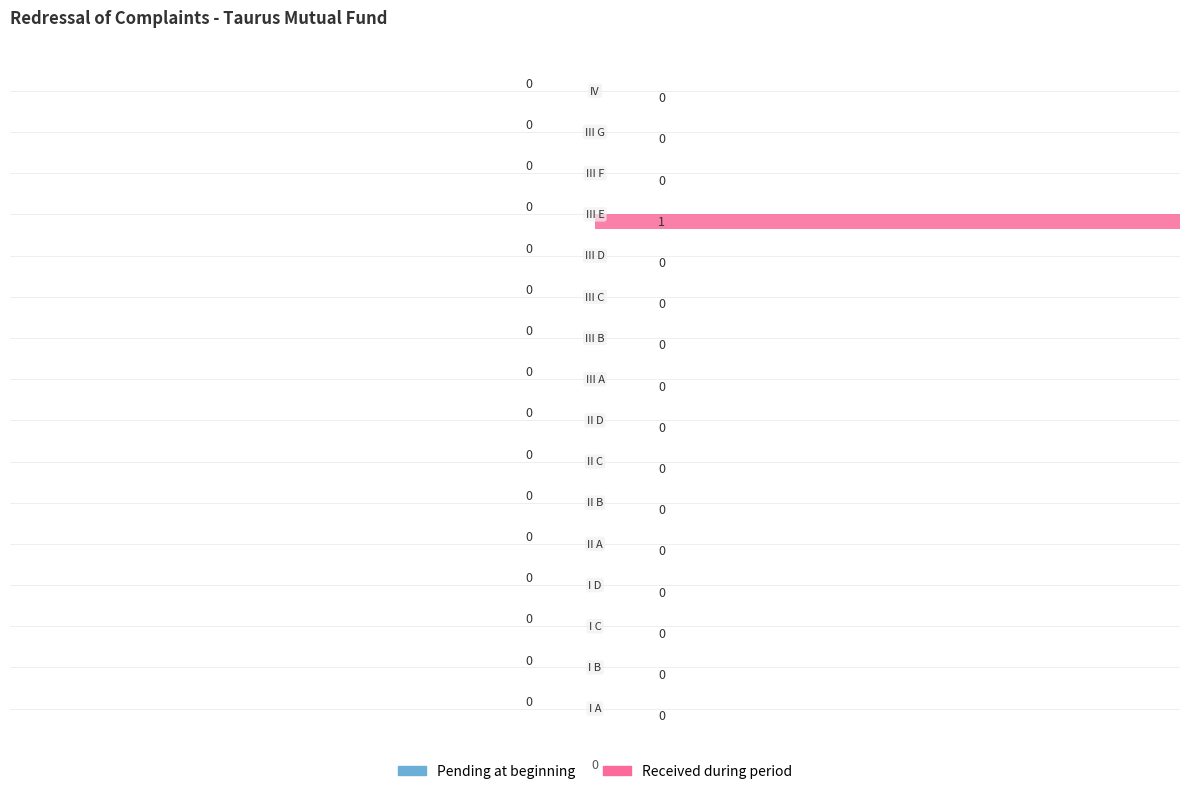

How many data points does each series have?

16